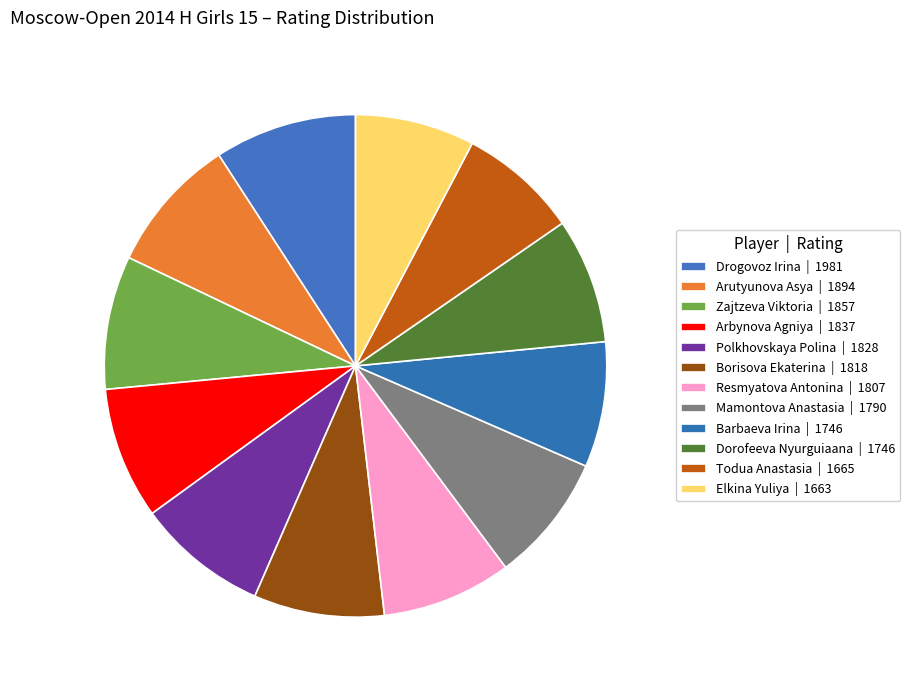

Is it true that Zajtzeva Viktoria is 16% of the pie?

False